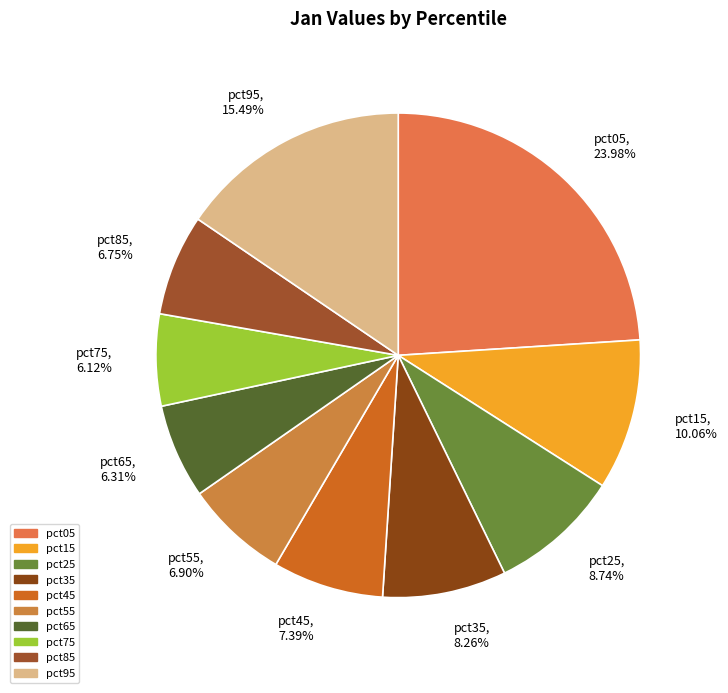

Which slice is the largest?

pct05